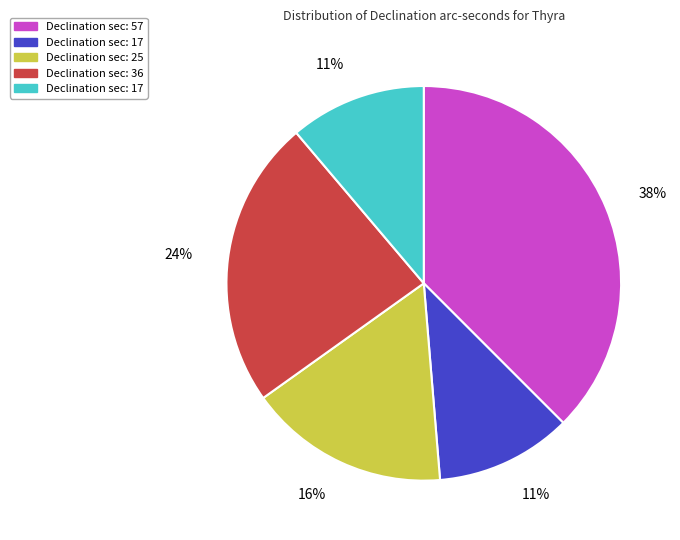

Is there a majority slice in this chart?

No